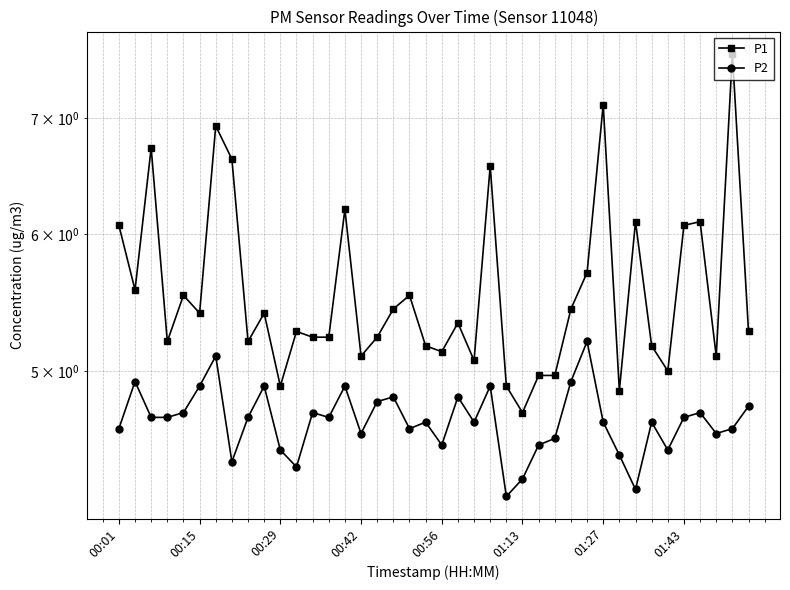

Which series has the largest total across all categories?

P1